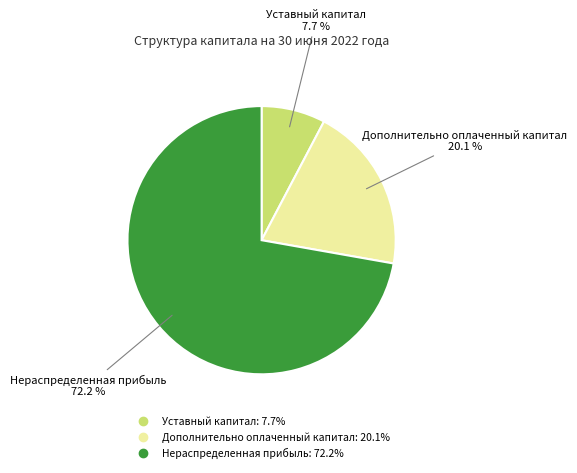

How many segments does this pie chart have?

3